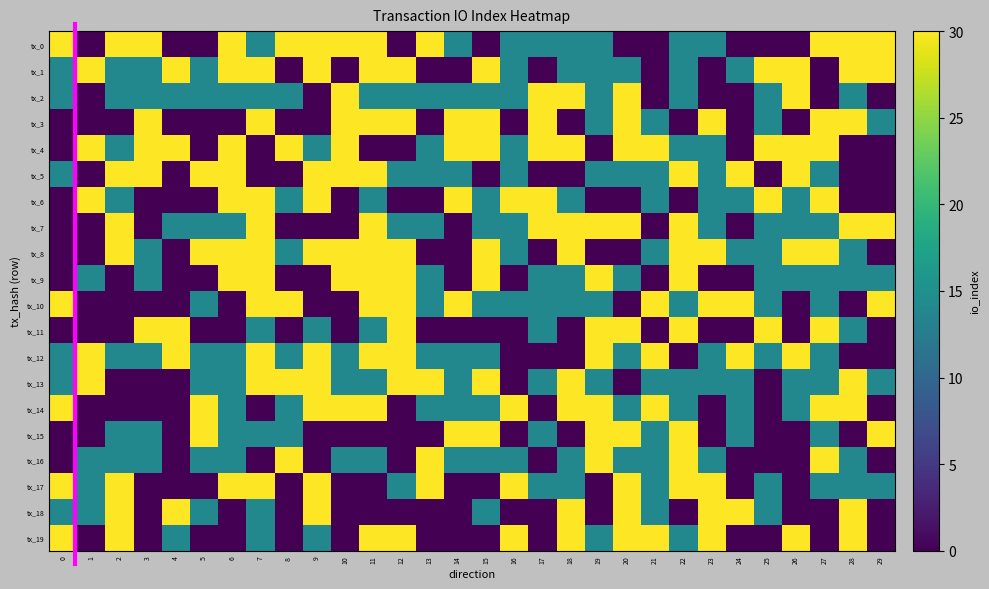

Count the number of categories in the chart.

30